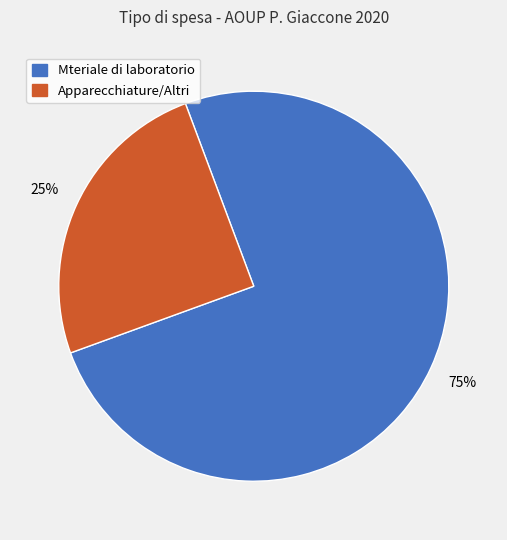

Is there any slice that represents more than half of the pie?

Yes